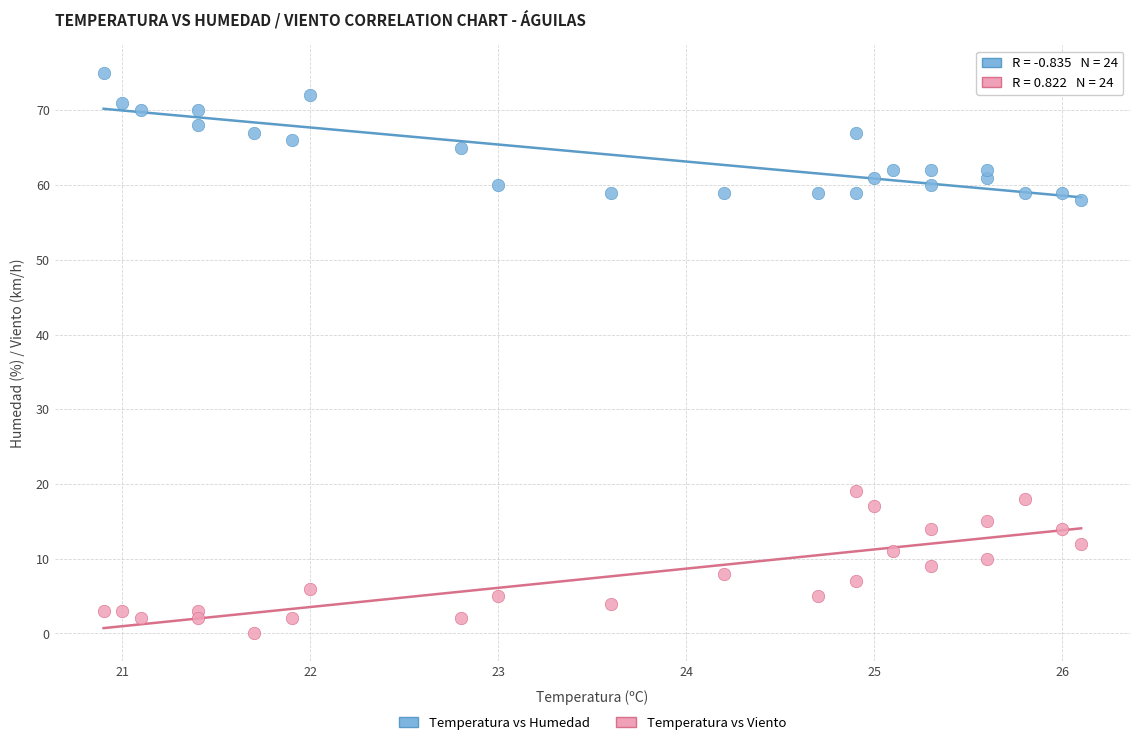

What are all the series names shown in the legend?

Temperatura vs Humedad, Temperatura vs Viento